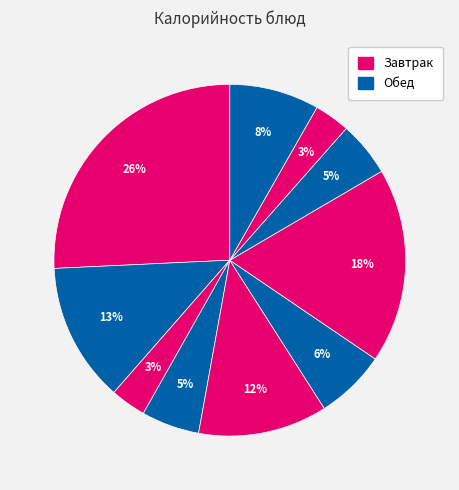

To the nearest percent, what is the average slice percentage?

10%